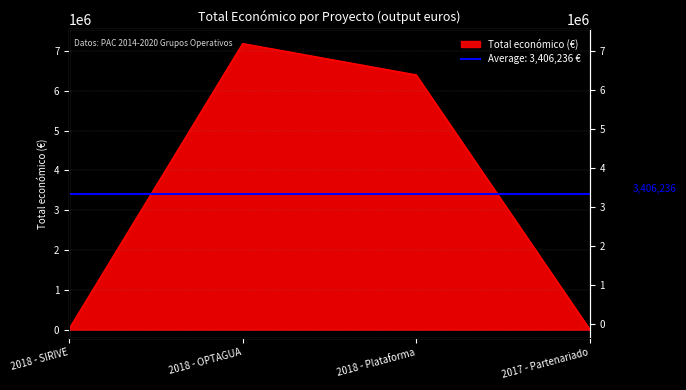

What is the value of the 2nd point from the left?

7187653